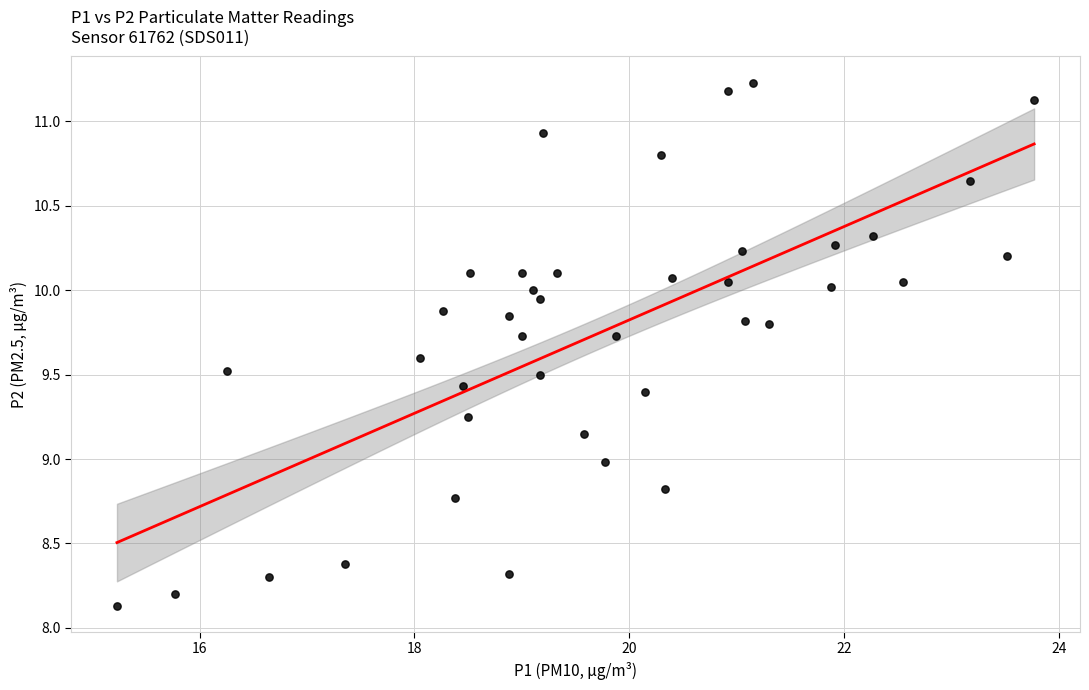

What is the range of Y values (max minus min)?

3.1